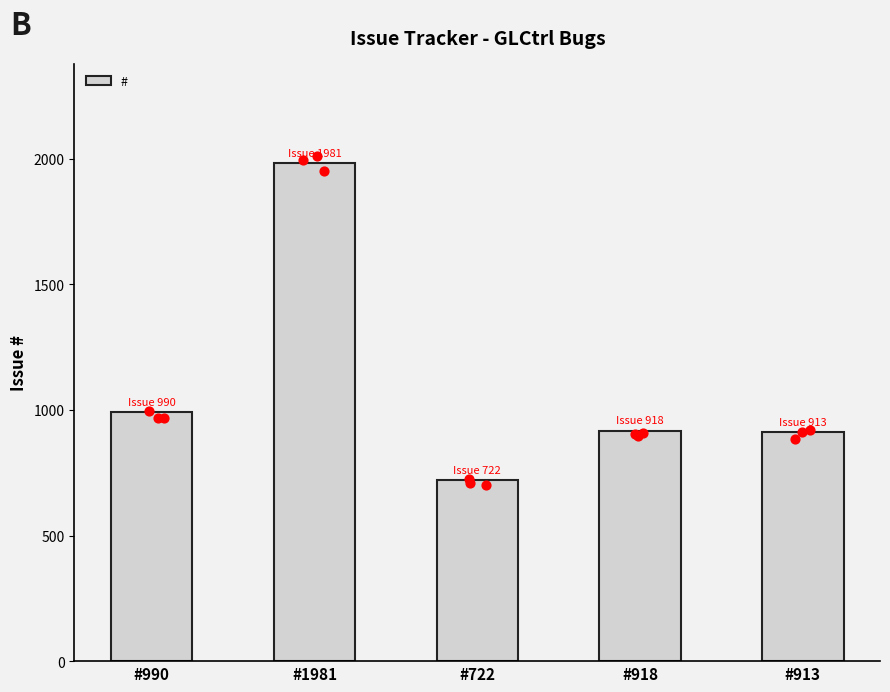

What is the change in value from #990 to #722?

-268